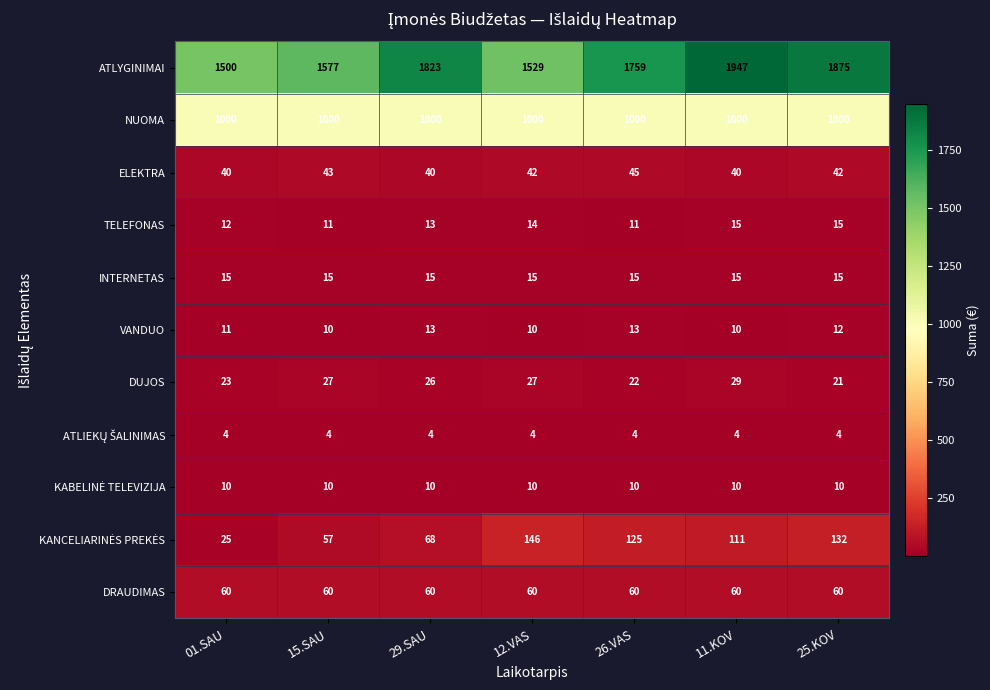

What is the minimum value for DRAUDIMAS?

60